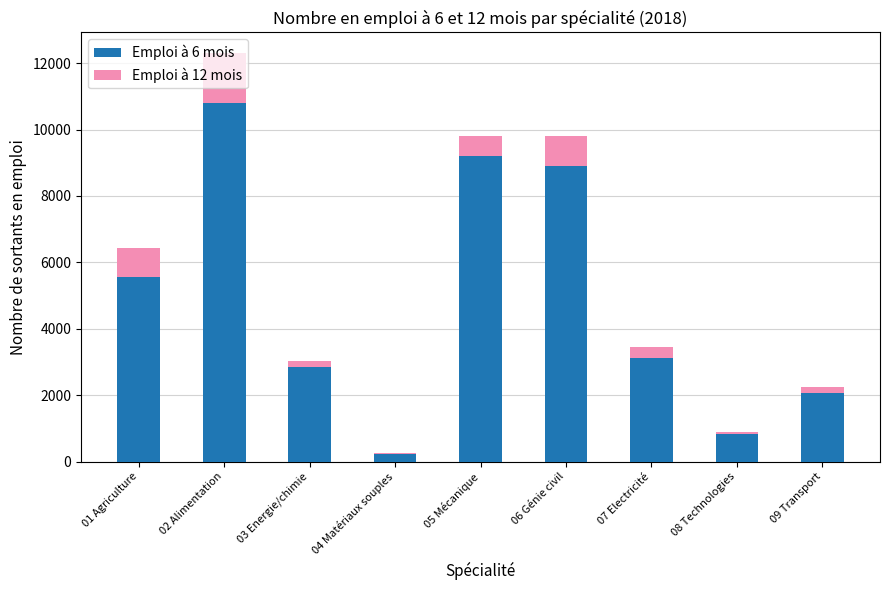

At which label does Emploi à 6 mois reach its peak?

02 Alimentation